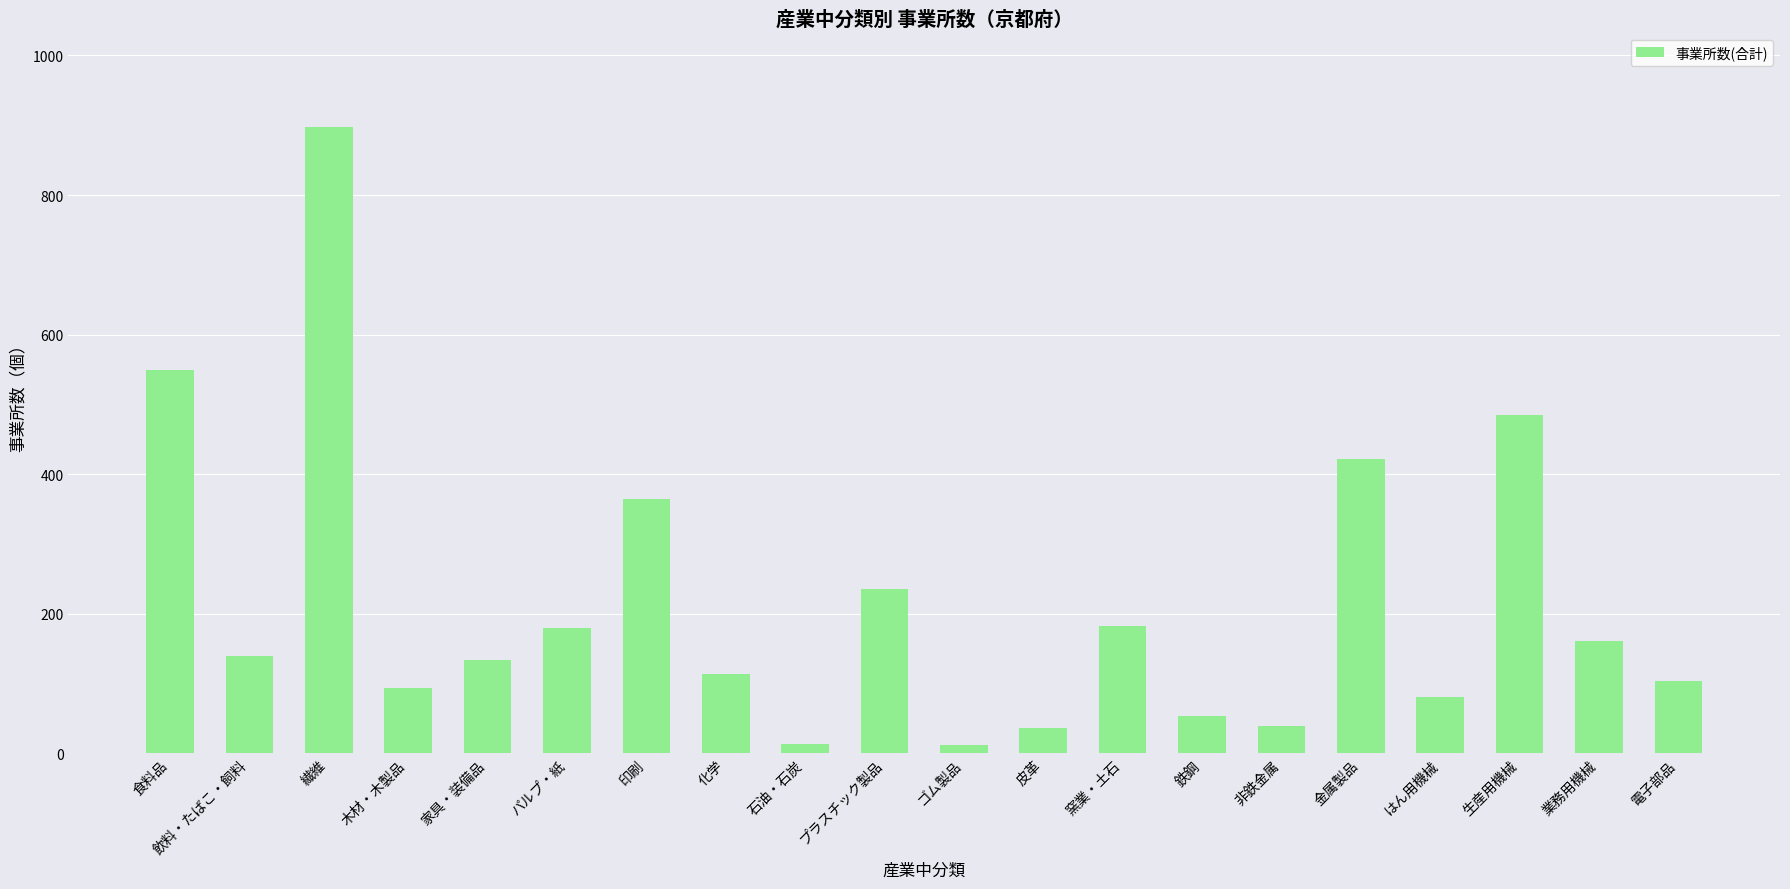

True or false: the data shows 113 at 化学.

True